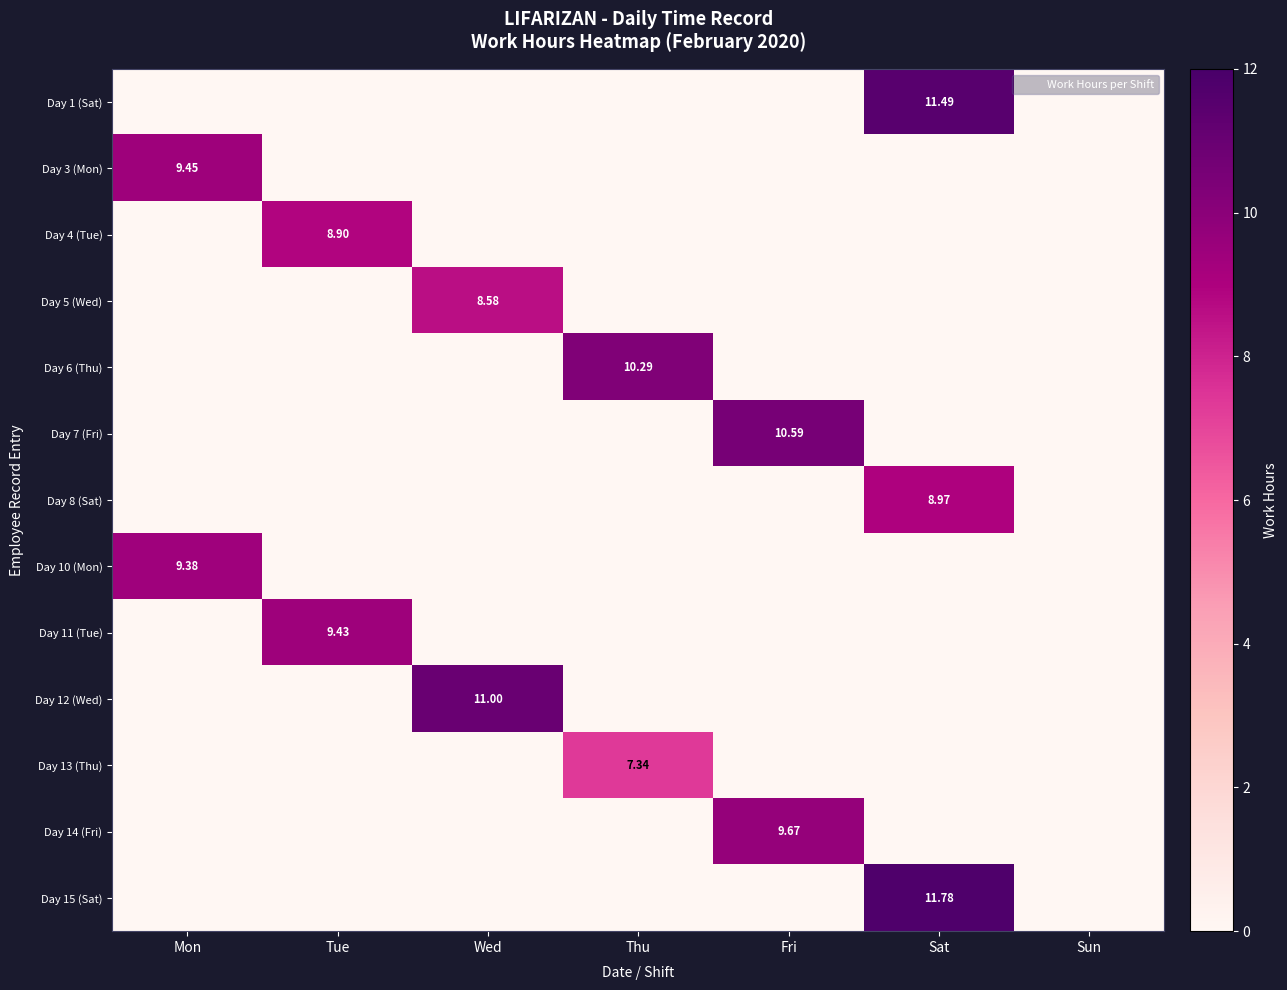

List the series in order of their peak value, lowest first.

Day 13 (Thu), Day 5 (Wed), Day 4 (Tue), Day 8 (Sat), Day 10 (Mon), Day 11 (Tue), Day 3 (Mon), Day 14 (Fri), Day 6 (Thu), Day 7 (Fri), Day 12 (Wed), Day 1 (Sat), Day 15 (Sat)